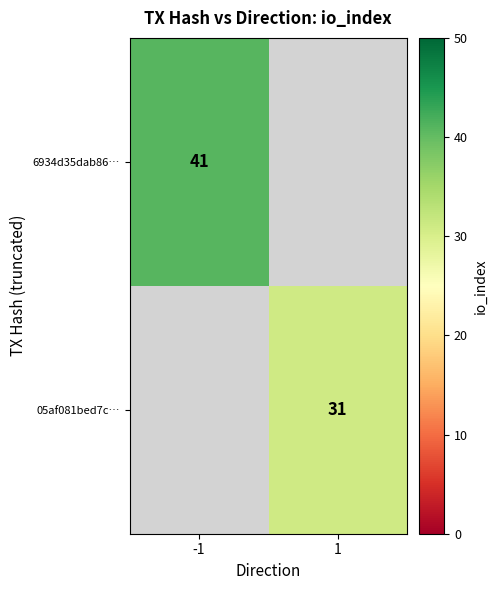

The 05af081bed7c… series shows 45 at 1. True or false?

False